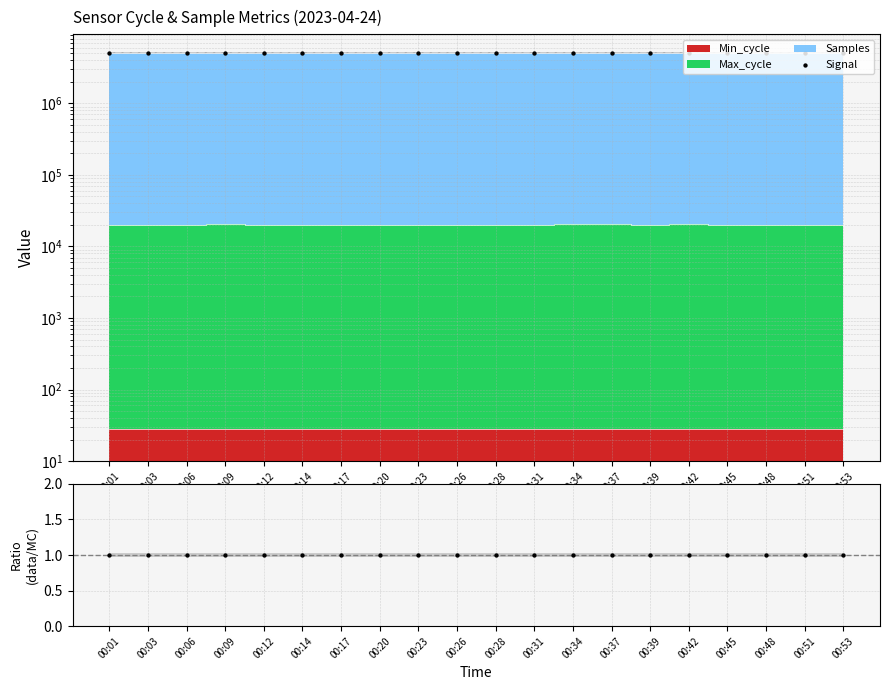

Which series has the largest total across all categories?

Signal